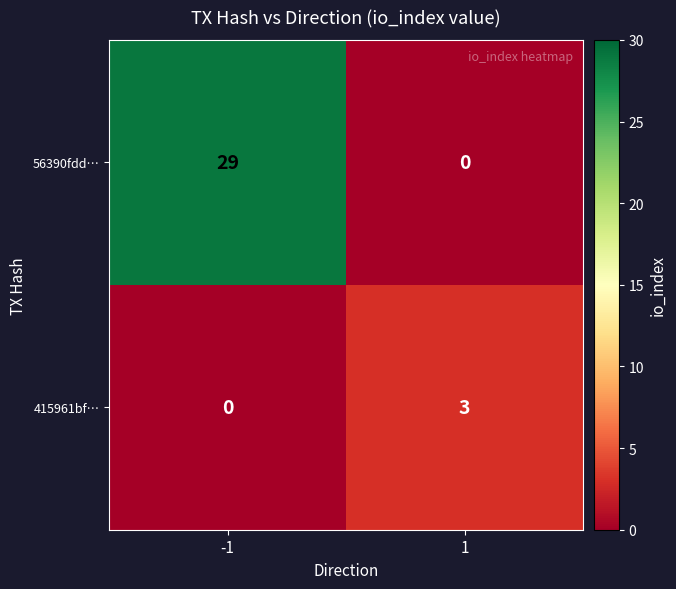

Reading left to right, list all the values displayed in this chart.

56390fdd…: 29	0
415961bf…: 0	3